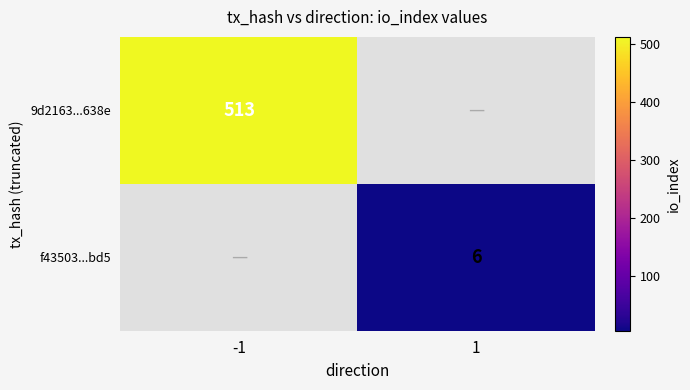

What is the greatest value displayed?

513.0